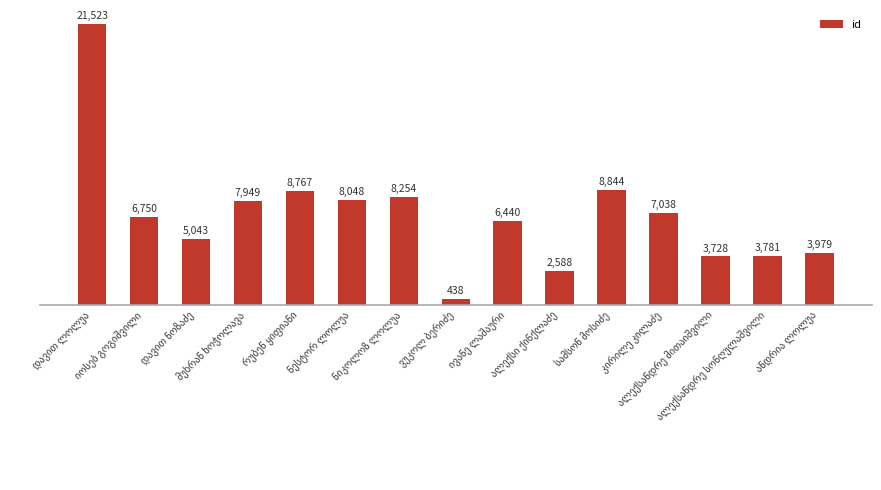

What is the value of the 1st bar from the left?

21523